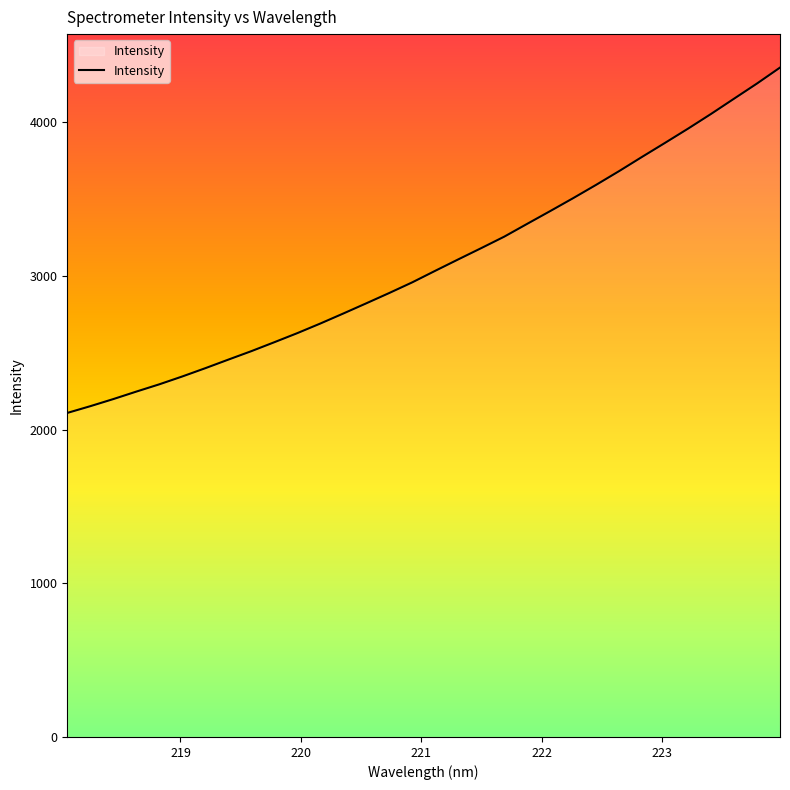

What is the greatest value displayed?

4354.4